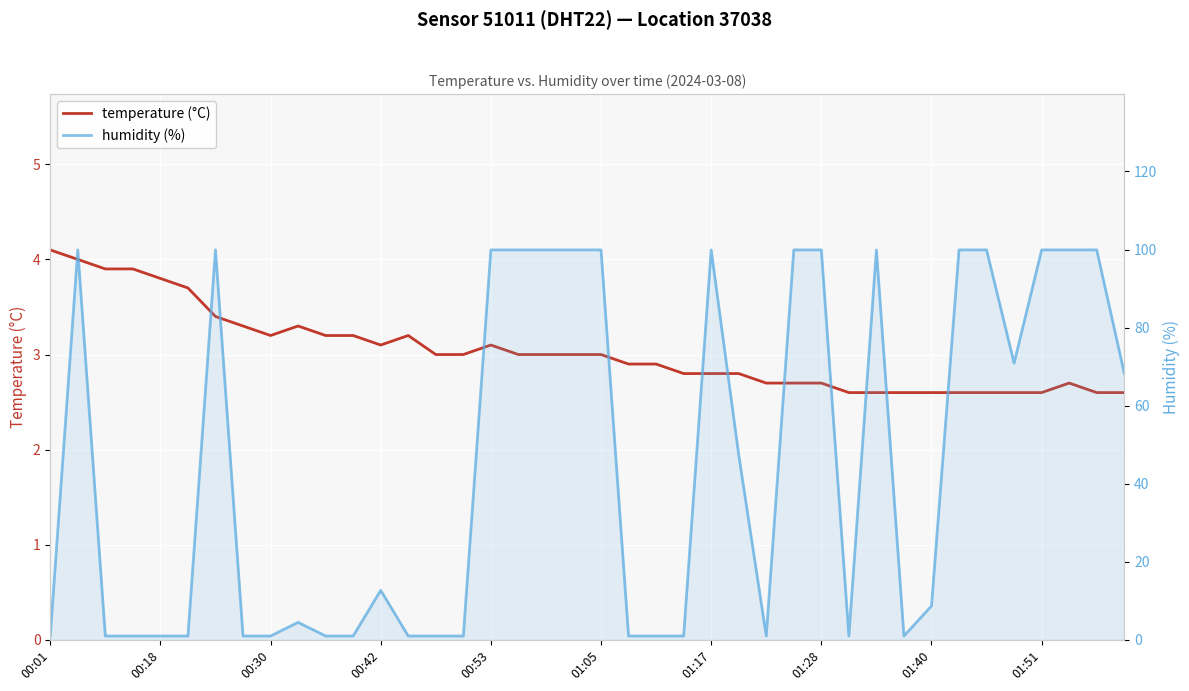

At 00:53, list the series in order from largest to smallest.

humidity, temperature